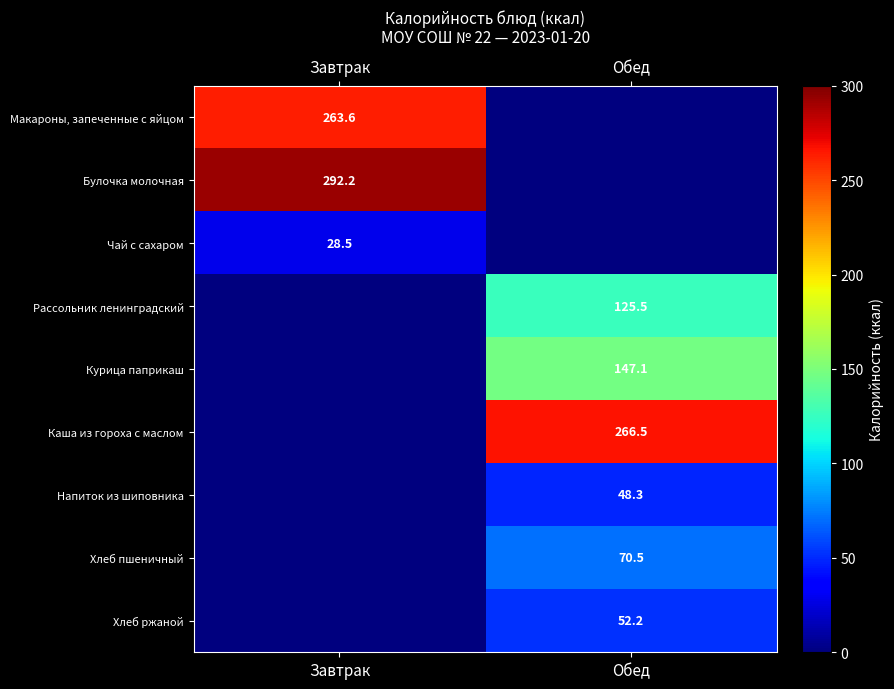

True or false: Хлеб ржаной has a value of 74.4 at Обед.

False